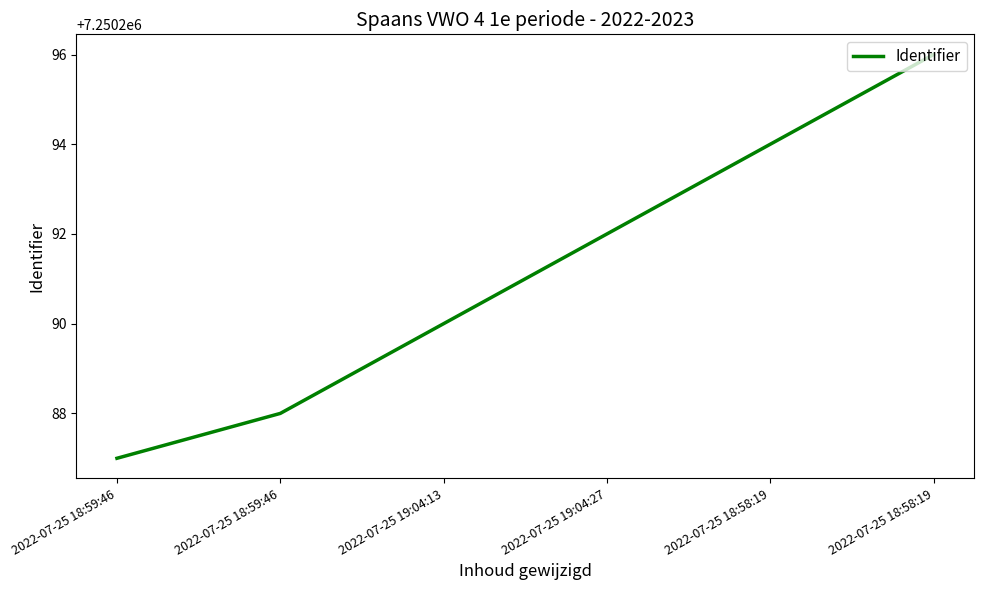

How many lines are shown in the chart?

1